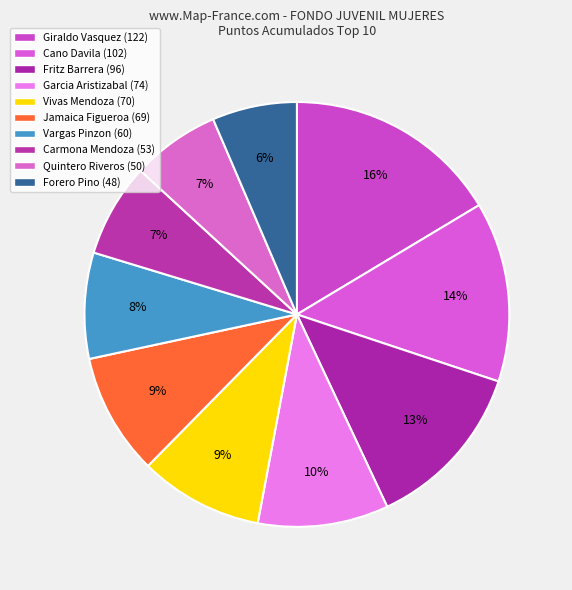

Count the number of slices in the pie.

10